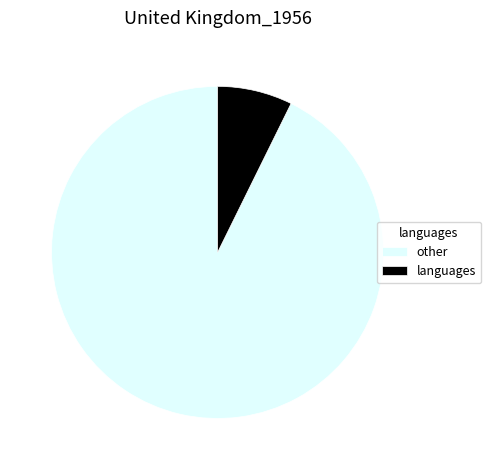

Is there any slice that represents more than half of the pie?

Yes